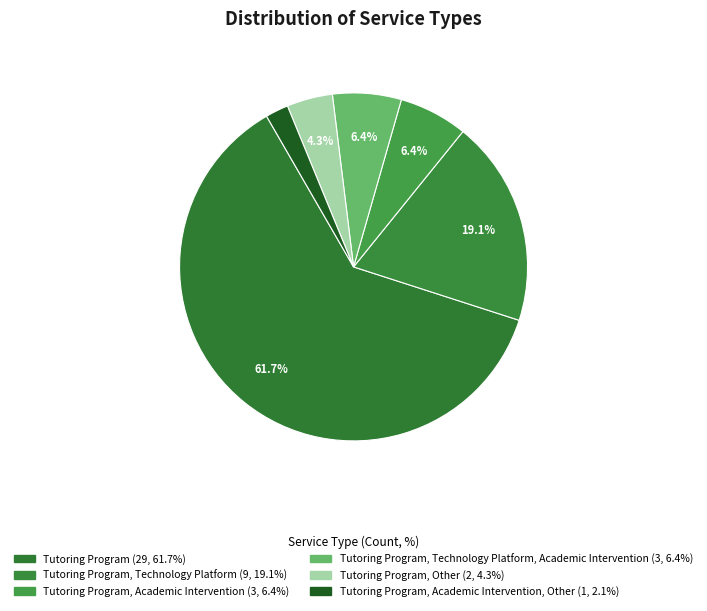

How many slices are in this pie chart?

6